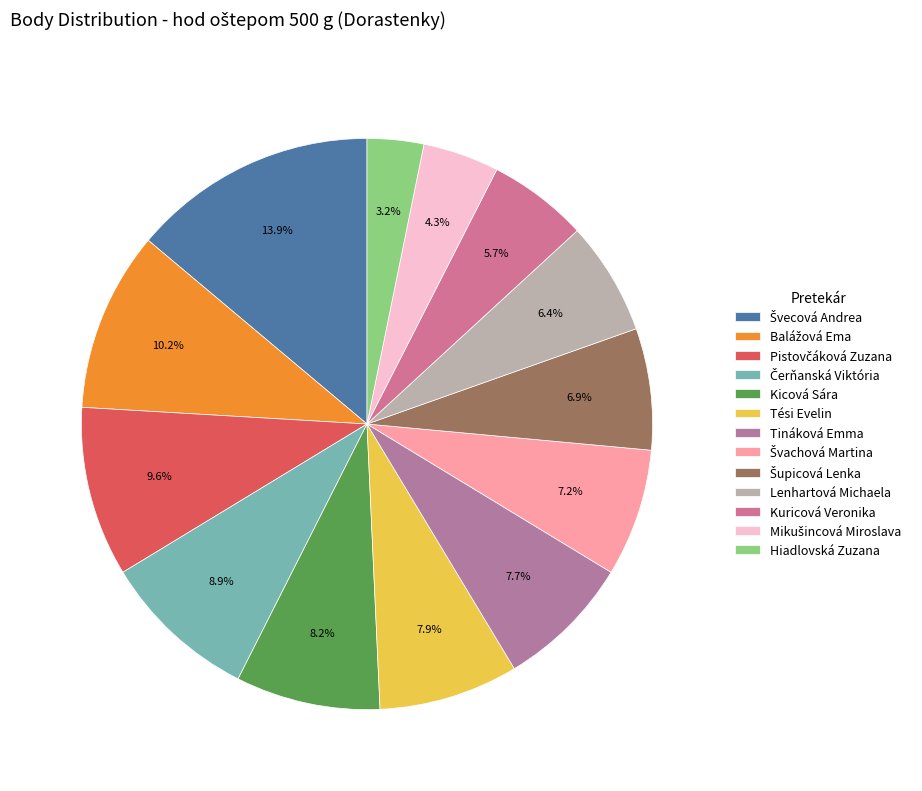

Which category has the biggest portion of the pie?

Švecová Andrea